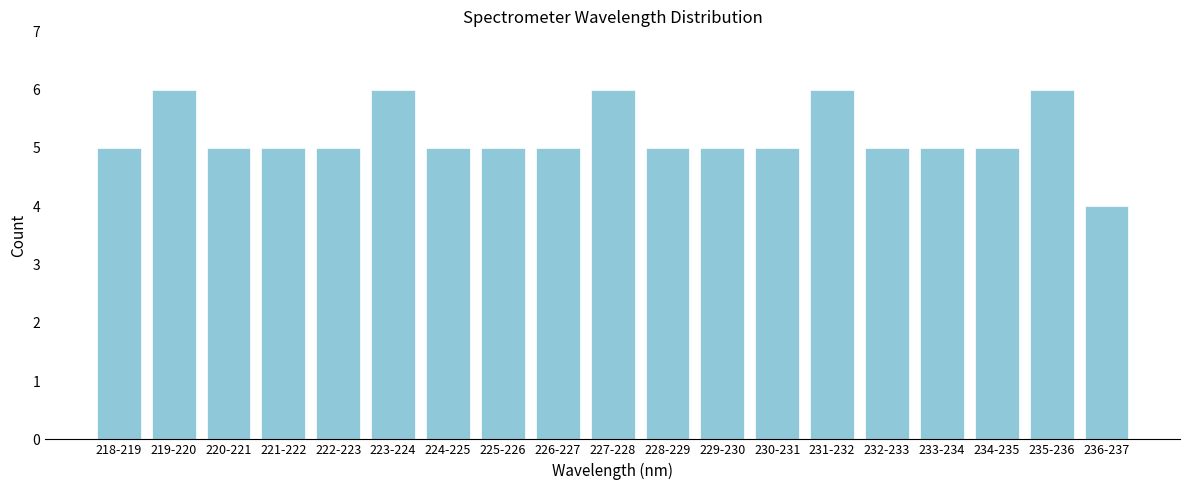

Reading left to right, transcribe all the data shown in this chart.

5	6	5	5	5	6	5	5	5	6	5	5	5	6	5	5	5	6	4